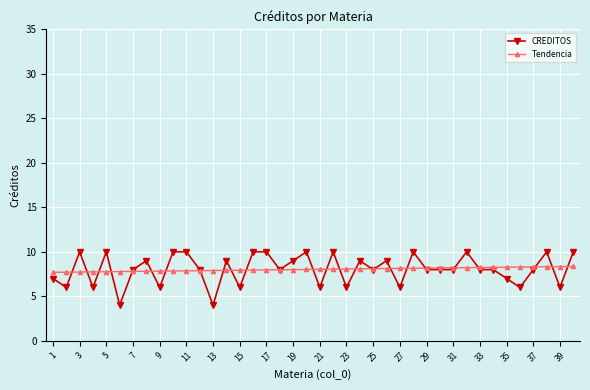

What is the value of the Tendencia point at the 6th from the left?

7.8